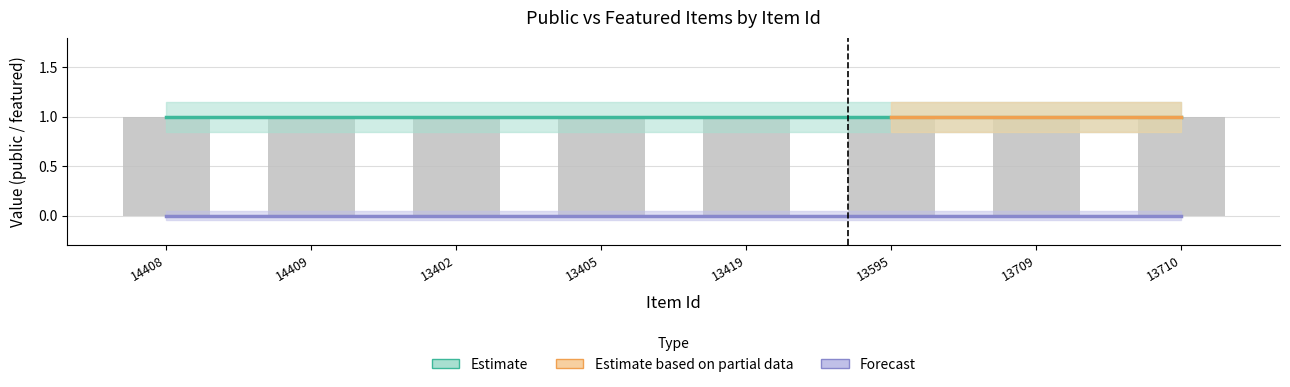

Reading left to right, extract all data points from this chart.

public: 1	1	1	1	1	1	1	1
featured: 0	0	0	0	0	0	0	0